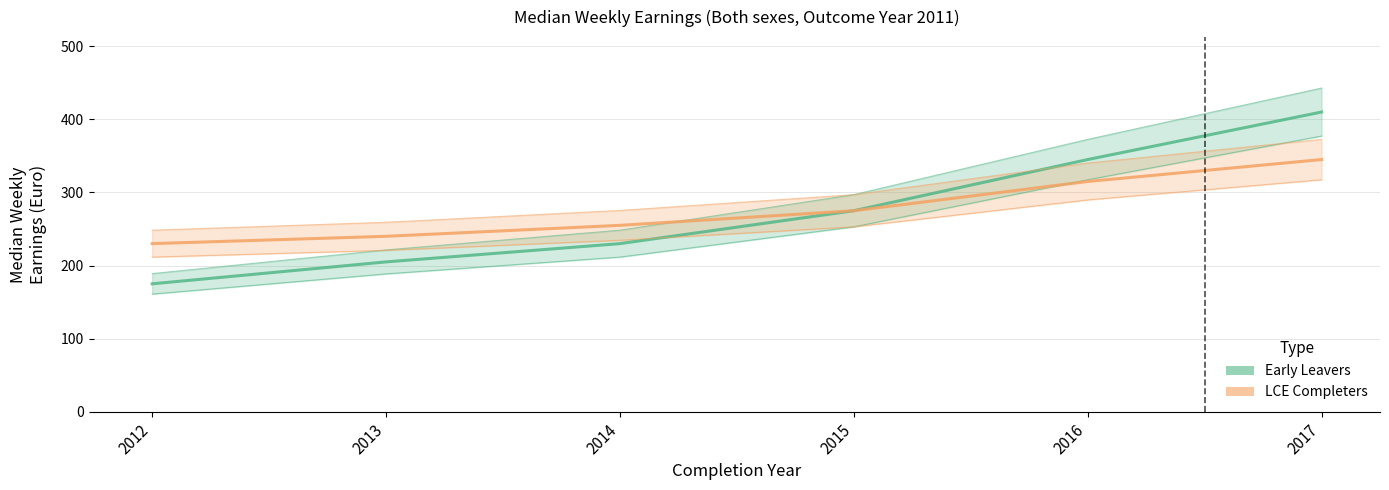

Reading left to right, transcribe all the data shown in this chart.

Early Leavers: 175	205	230	275	345	410
LCE Completers: 230	240	255	275	315	345